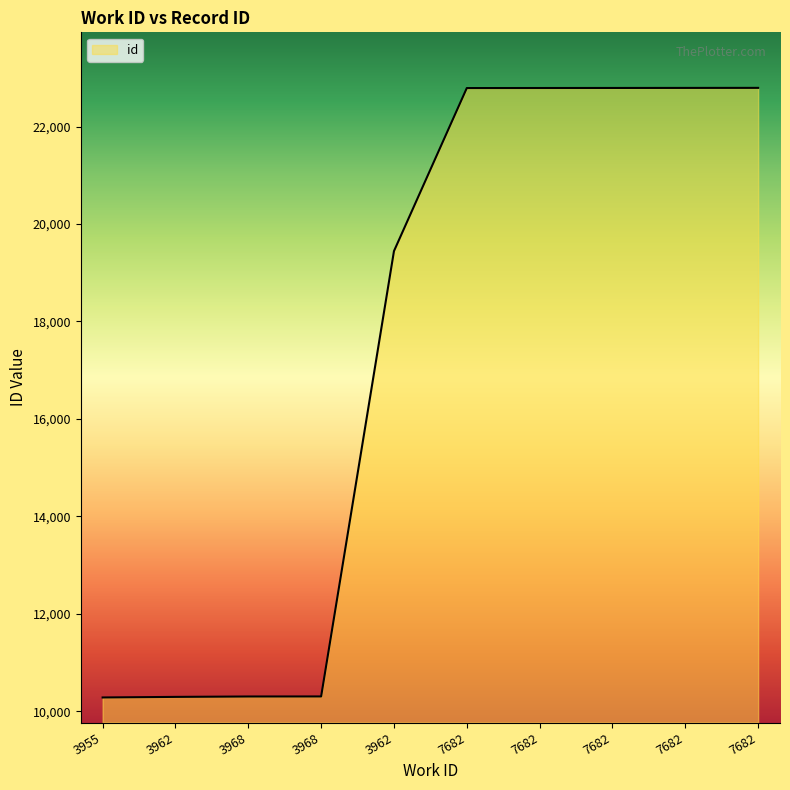

What is the approximate value at 3968, to the nearest 100?

10300